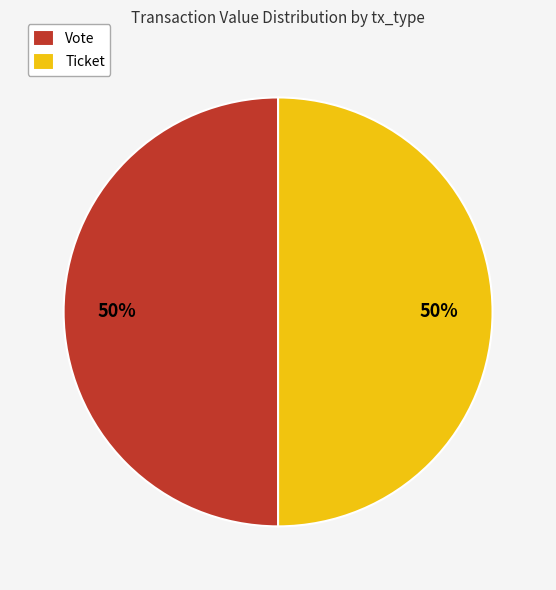

To the nearest percent, what percentage of the pie is Vote?

50%